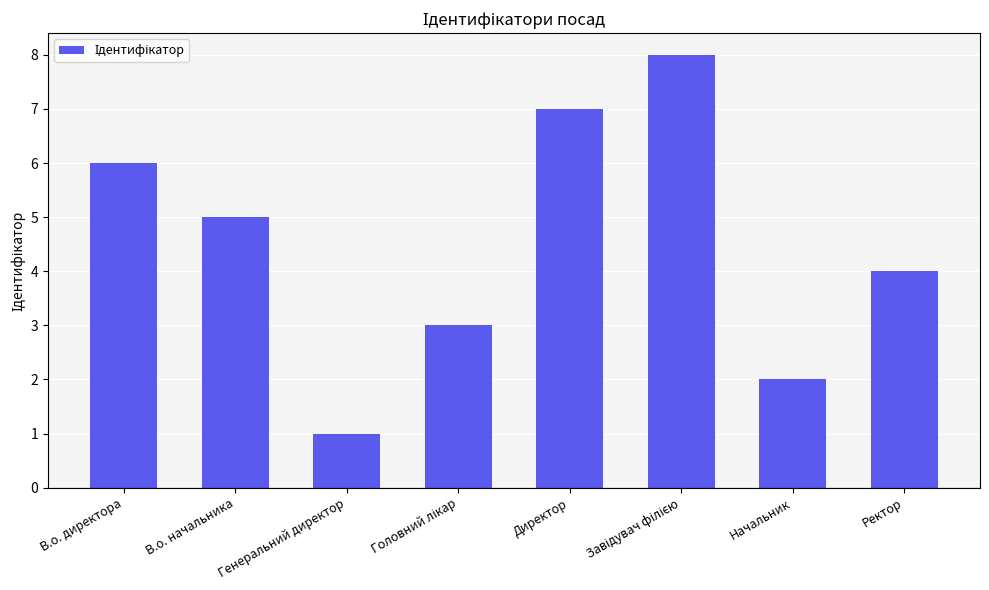

What is the difference between the maximum and minimum values?

7